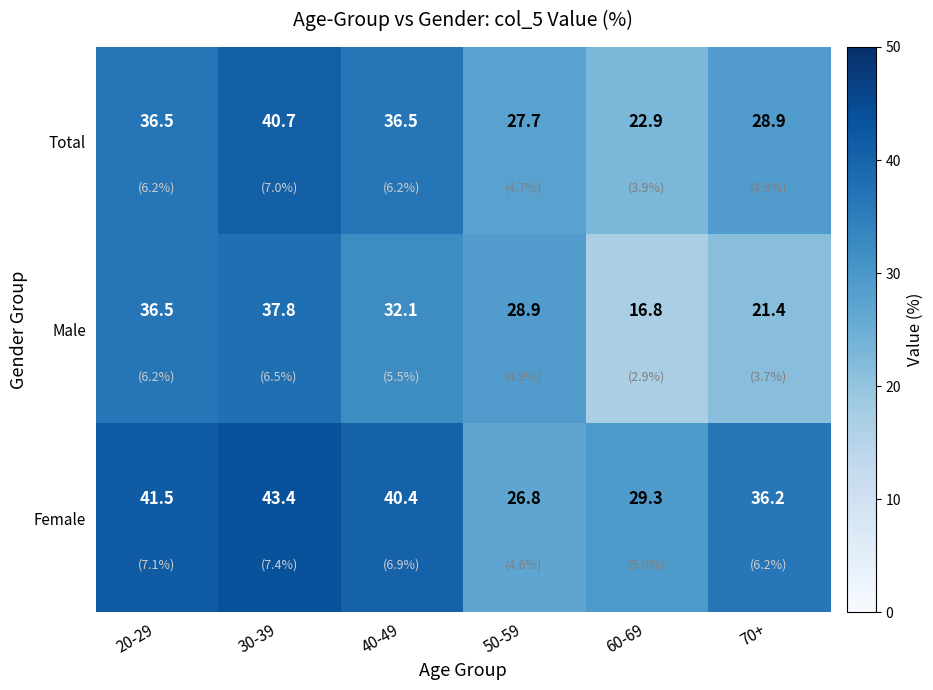

Which series has the widest spread of values?

Male